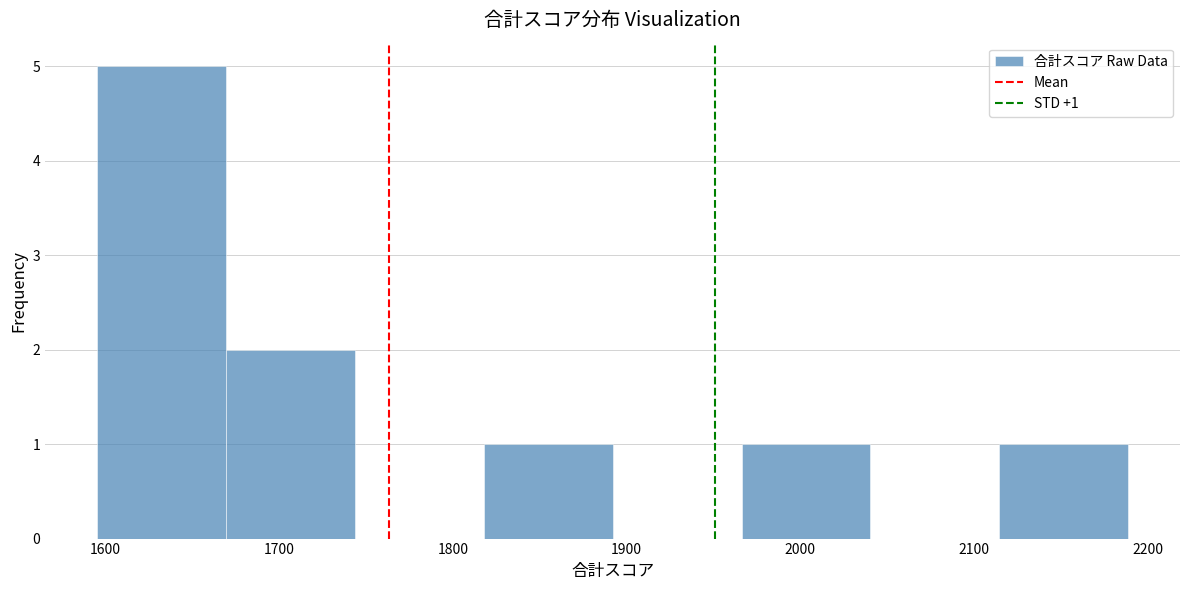

Over which range of the x-axis is the bar tallest?

1600 to 1670